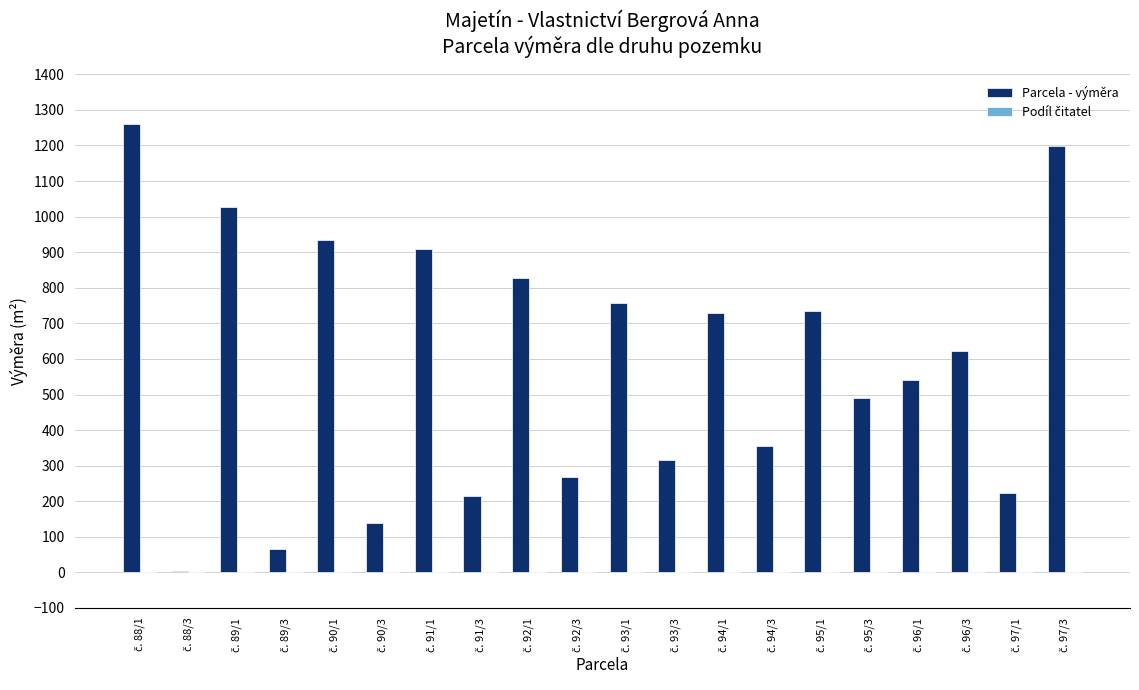

How many groups of bars are there?

20